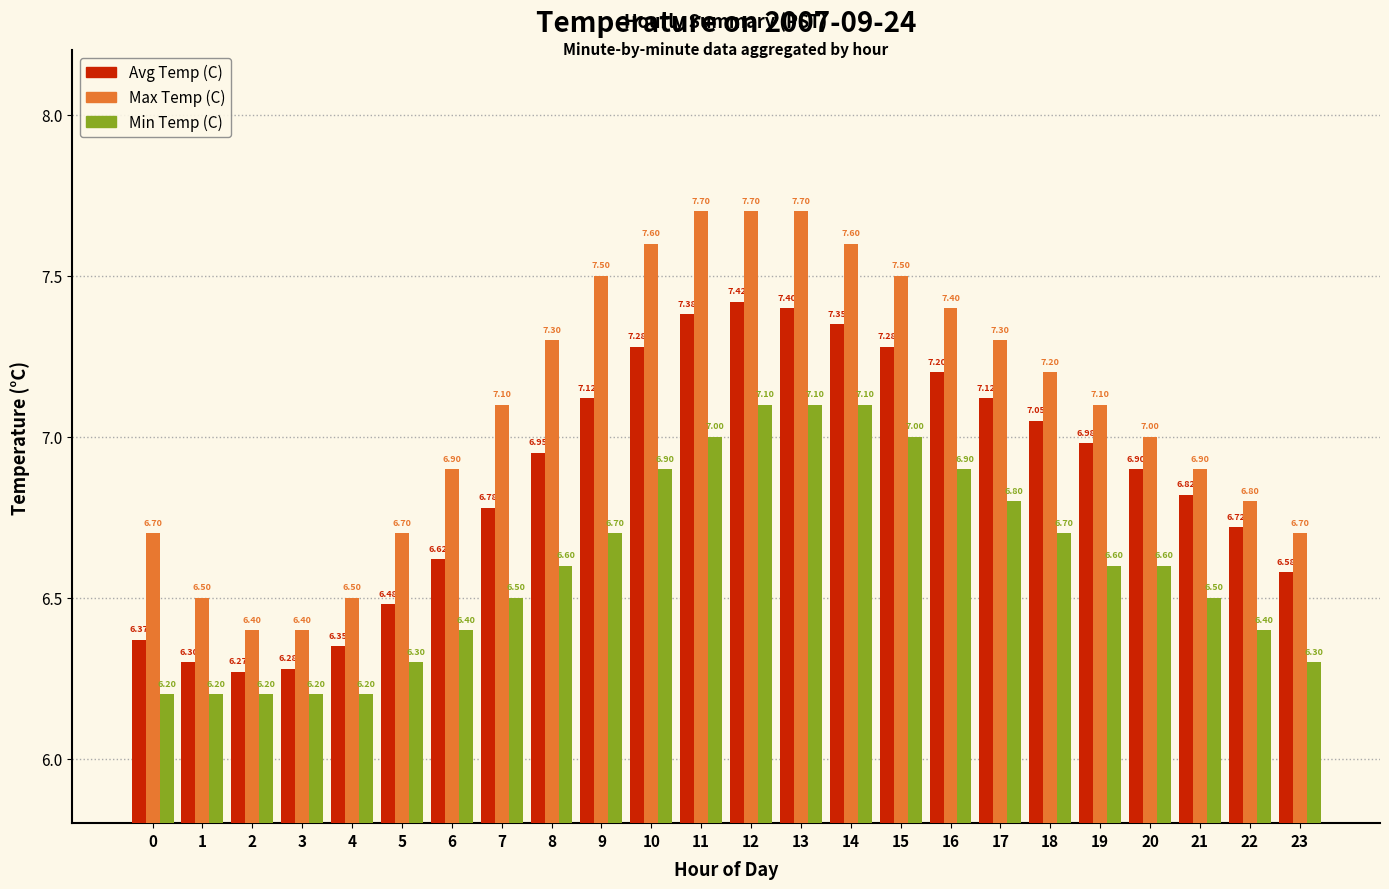

The value of Avg Temp (C) at 23 is 9.5. True or false?

False